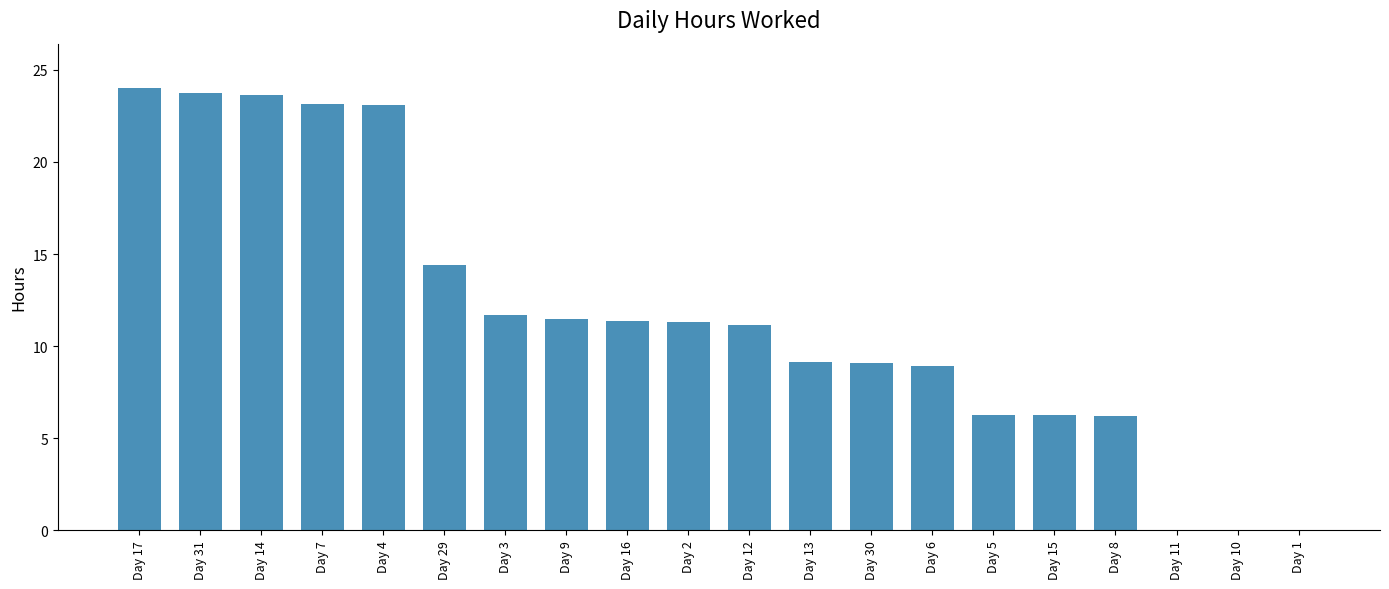

The value at Day 31 is 40.4. True or false?

False